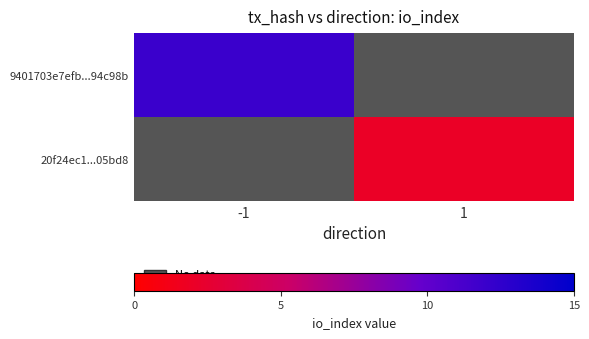

What is the maximum value shown in the chart?

12.0